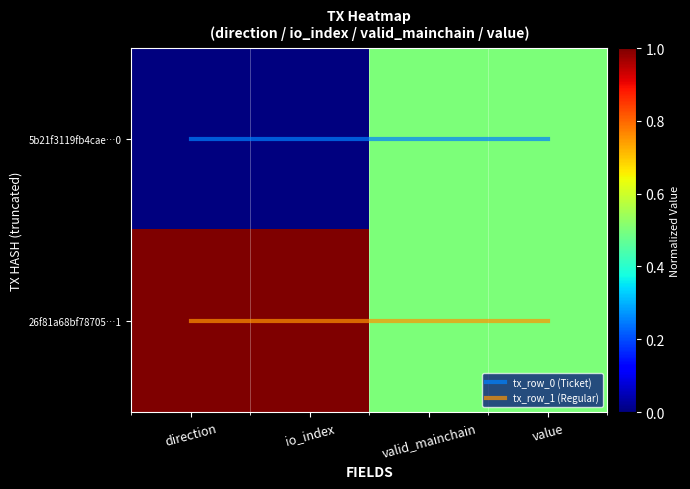

True or false: 26f81a68bf78705…1 has a value of 0.5 at value.

True